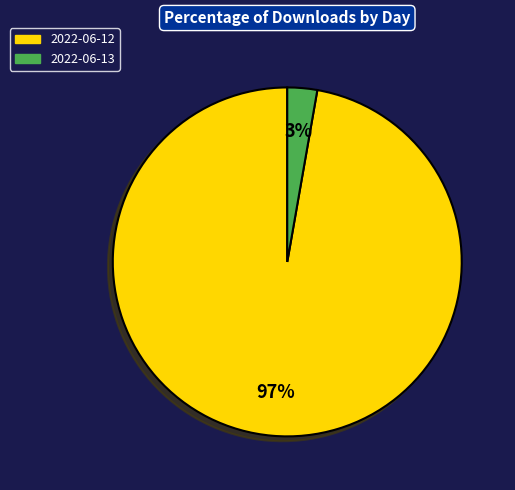

Which category accounts for the majority?

2022-06-12